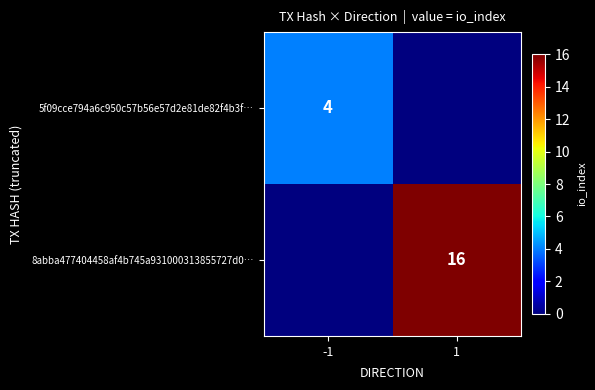

True or false: 5f09cce794a6c950c57b56e57d2e81de82f4b3f… has a value of 4 at -1.

True